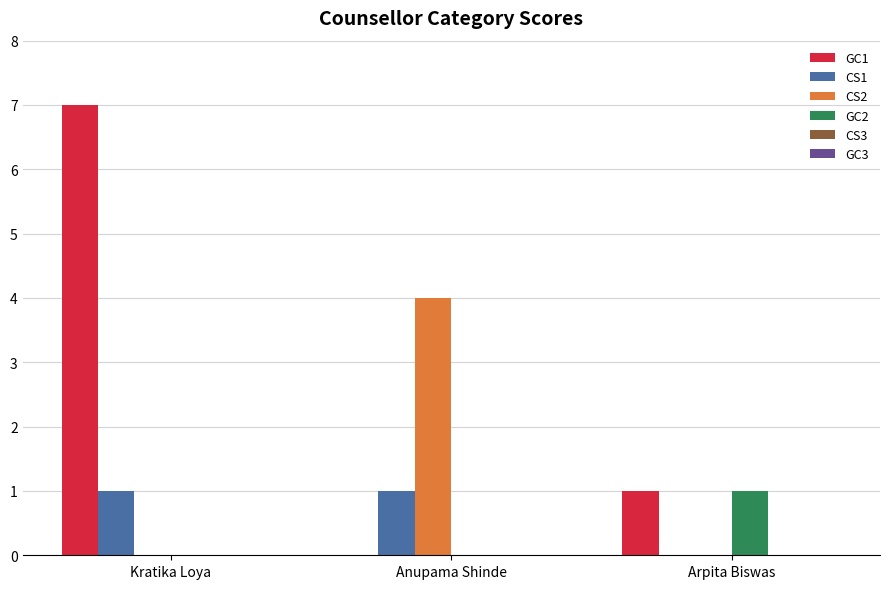

How many distinct data groups are displayed?

4